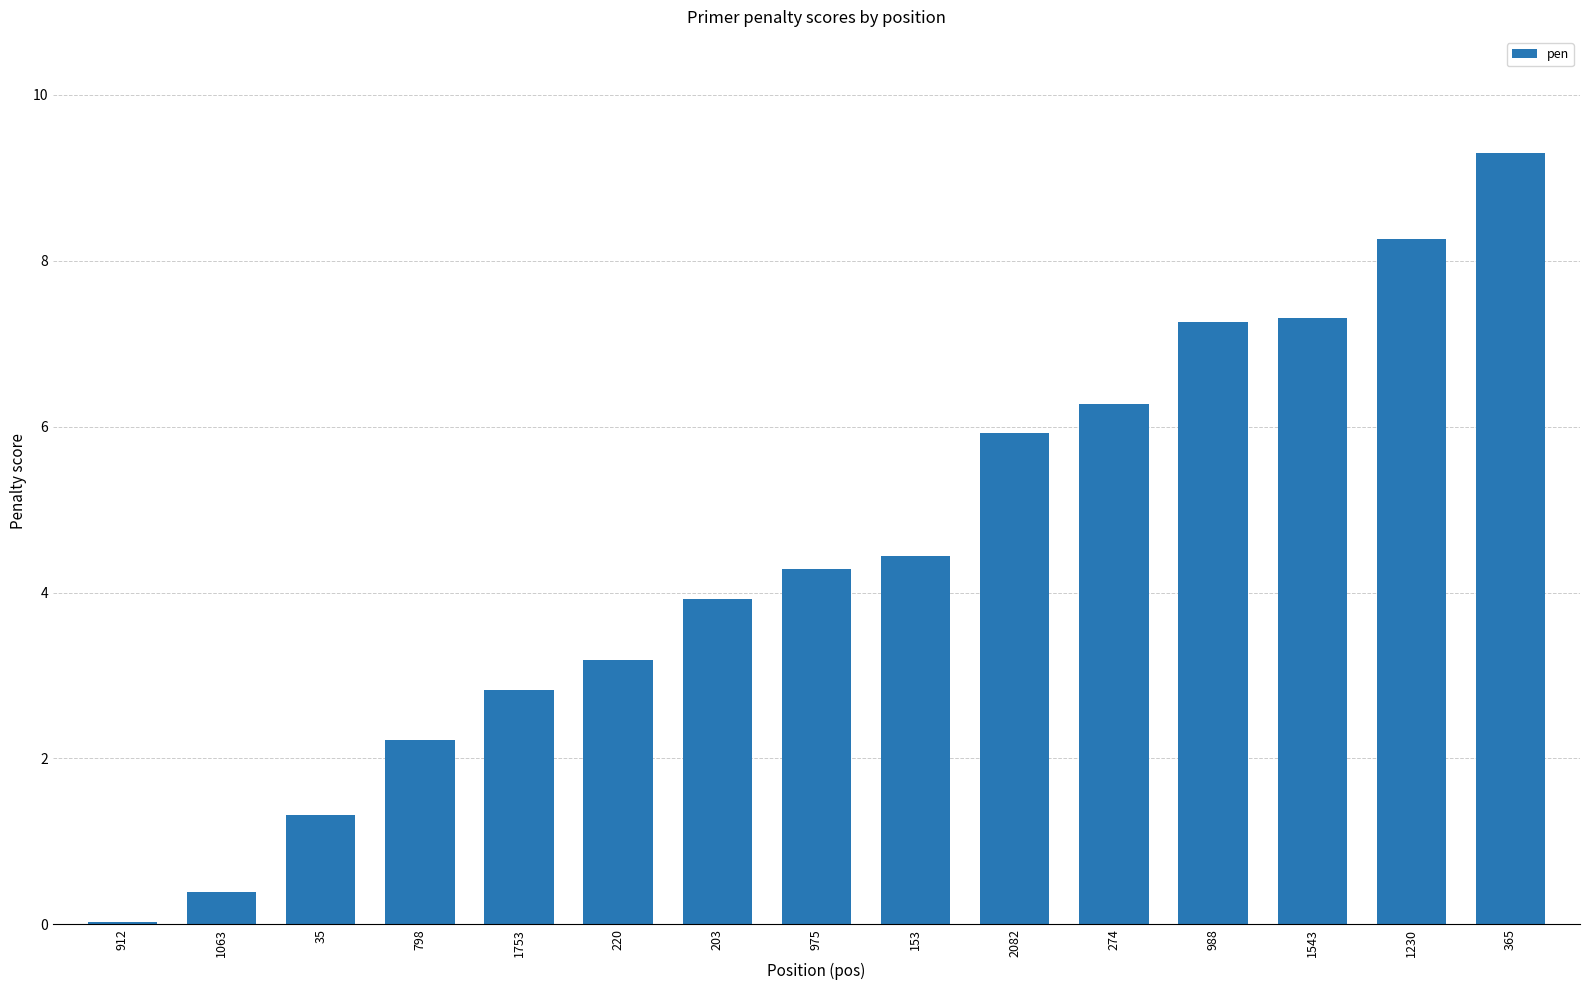

Read the value at 35.

1.3